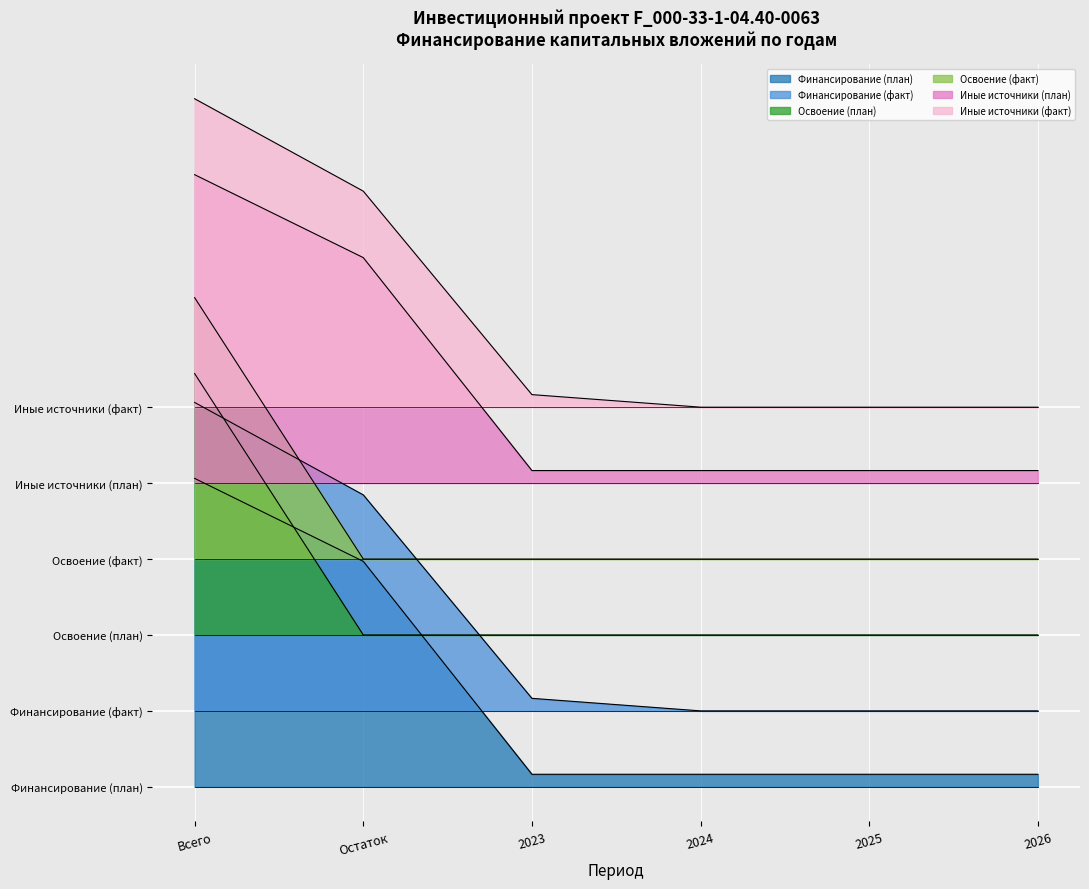

Reading left to right, extract all data points from this chart.

Финансирование (план): Всего=3.7	Остаток=2.7	2023=0.1	2024=0.1	2025=0.1	2026=0.1
Финансирование (факт): Всего=4.6	Остаток=3.5	2023=1.0	2024=0.9	2025=0.9	2026=0.9
Освоение (план): Всего=4.9	Остаток=1.8	2023=1.8	2024=1.8	2025=1.8	2026=1.8
Освоение (факт): Всего=5.8	Остаток=2.7	2023=2.7	2024=2.7	2025=2.7	2026=2.7
Иные источники (план): Всего=7.3	Остаток=6.3	2023=3.7	2024=3.7	2025=3.7	2026=3.7
Иные источники (факт): Всего=8.2	Остаток=7.1	2023=4.6	2024=4.5	2025=4.5	2026=4.5